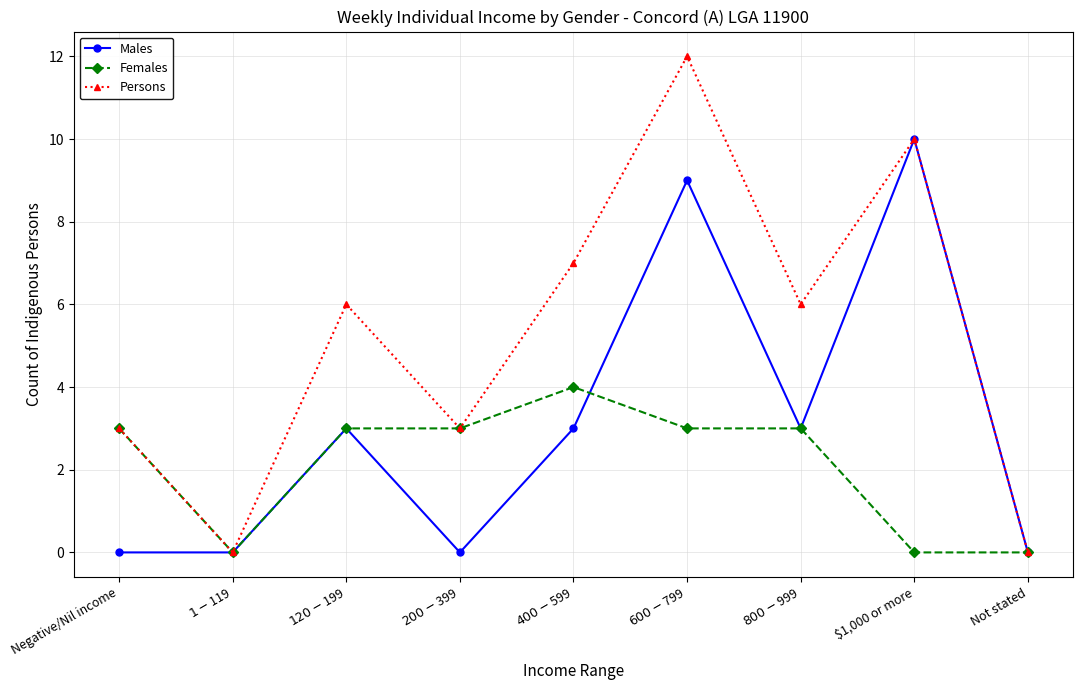

Which series has the widest spread of values?

Persons